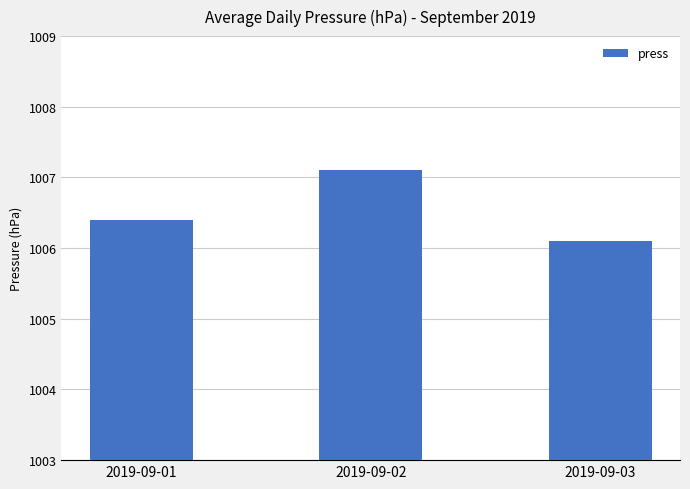

What is the minimum value shown in the chart?

1006.1